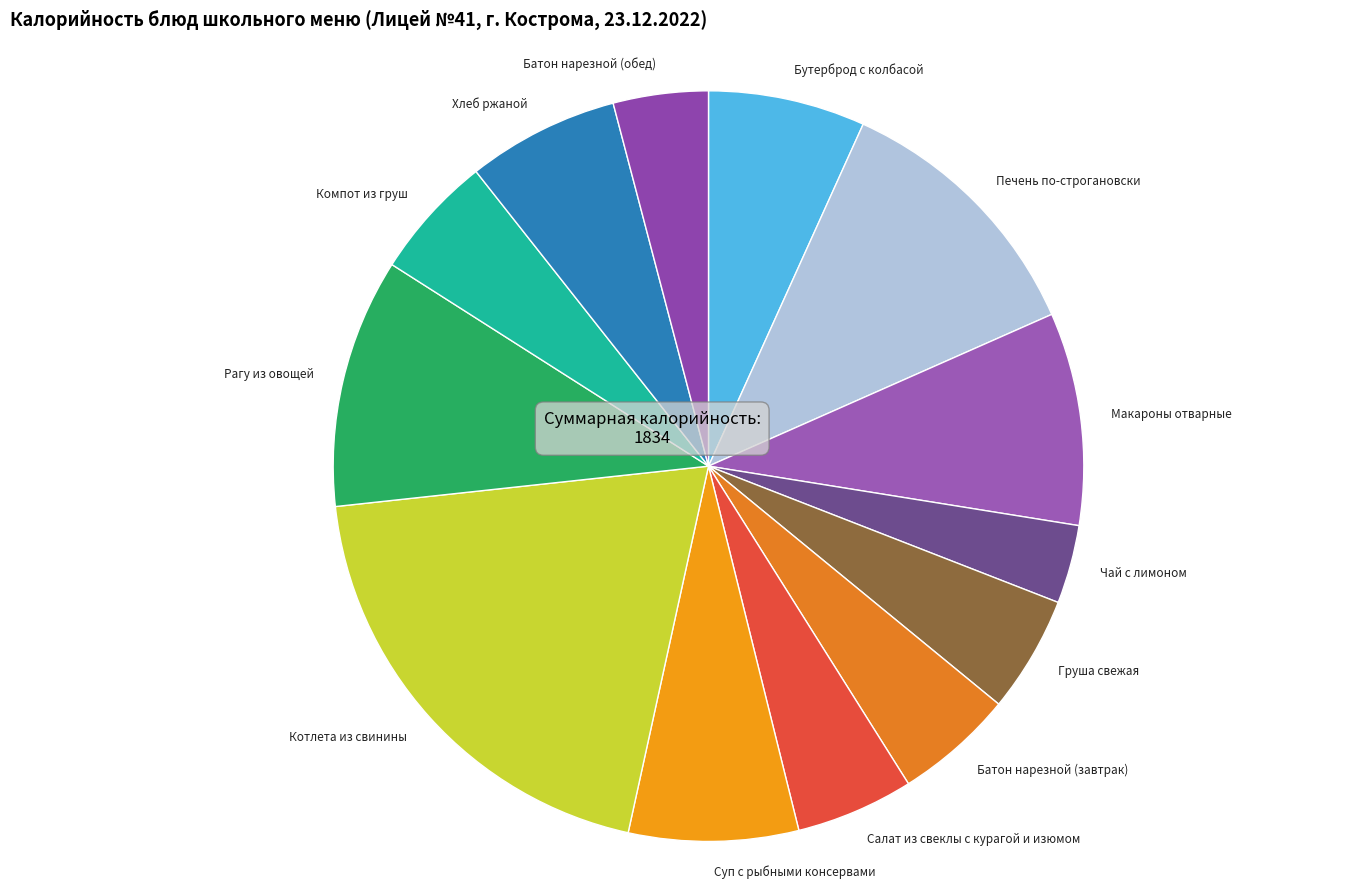

The Компот из груш slice represents 1% of the pie. True or false?

False